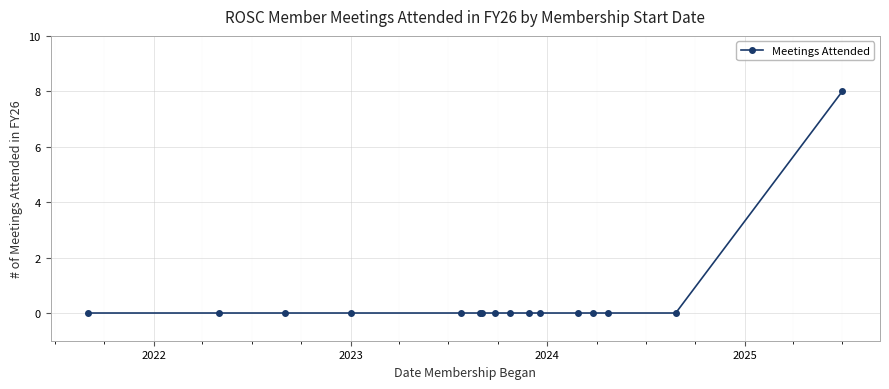

What is the maximum value shown in the chart?

8